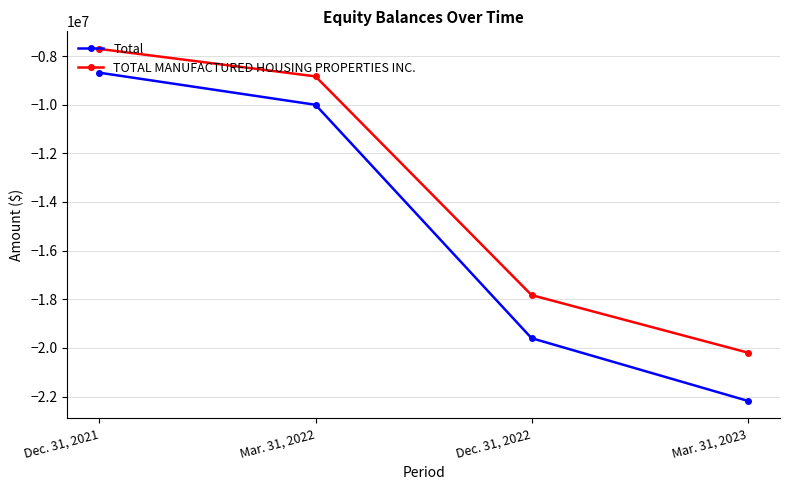

What are all the series names shown in the legend?

Total, TOTAL MANUFACTURED HOUSING PROPERTIES INC.